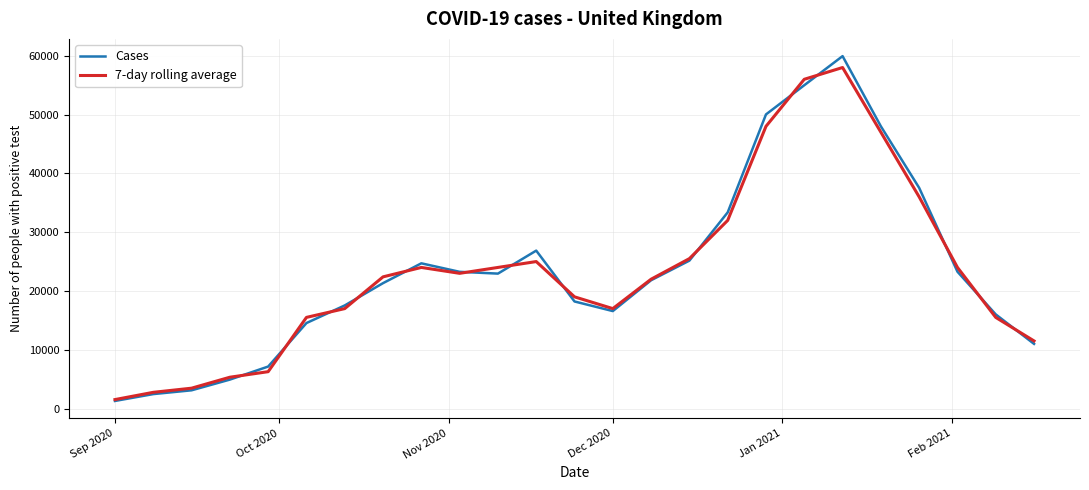

What is the minimum value for 7-day rolling average?

1530